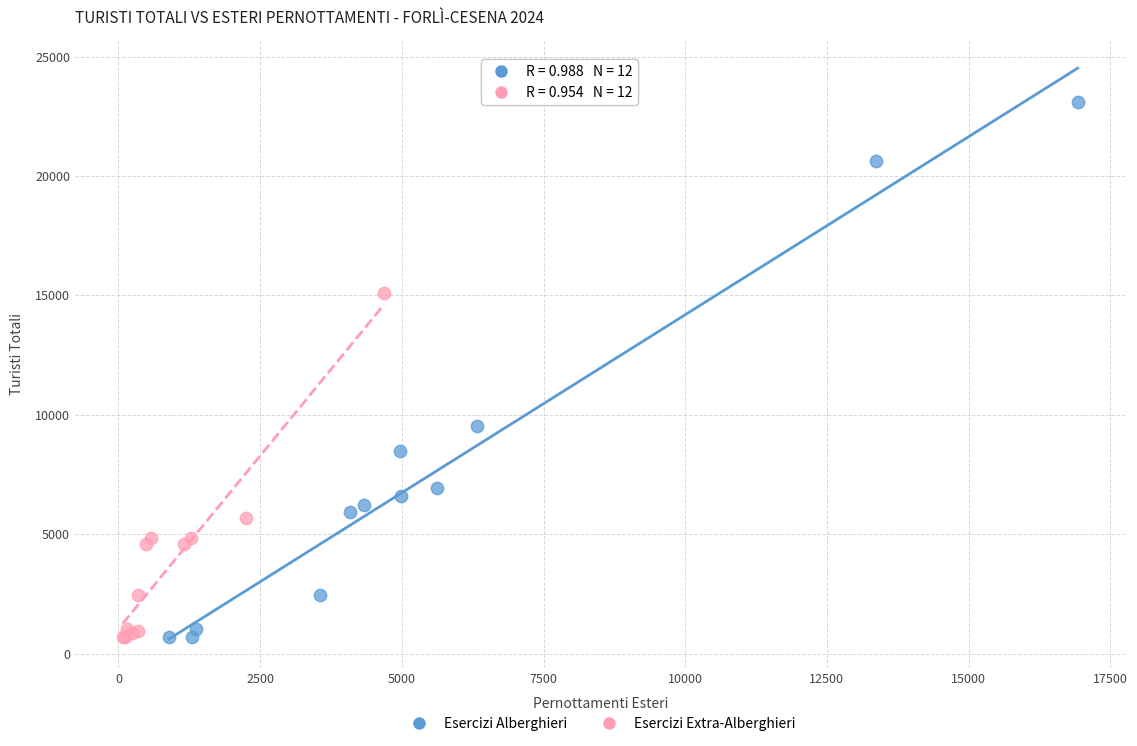

Which series reaches the maximum Y coordinate?

Esercizi Alberghieri